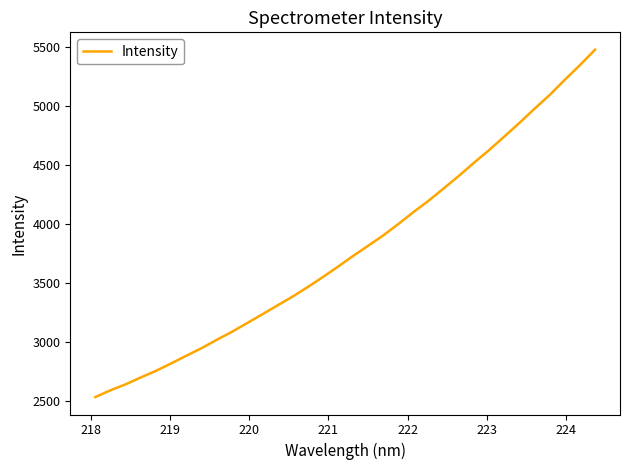

What is the difference between the maximum and minimum values?

2945.6